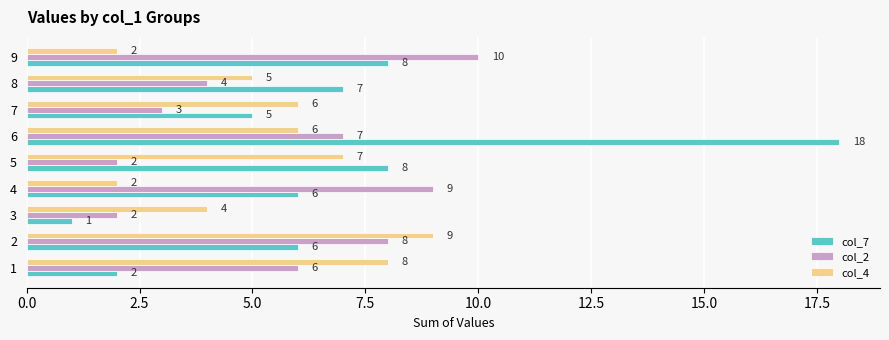

How many data points does each series have?

9